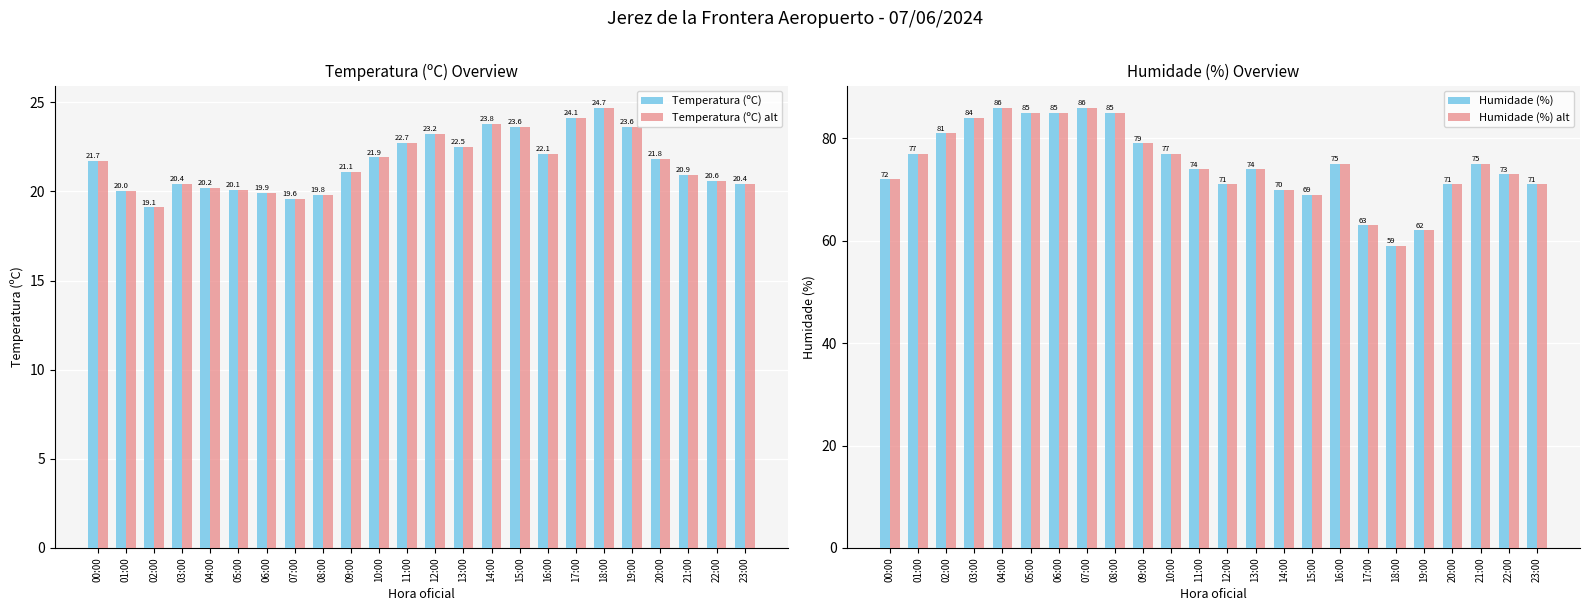

Which category has the lowest value across all series?

02:00